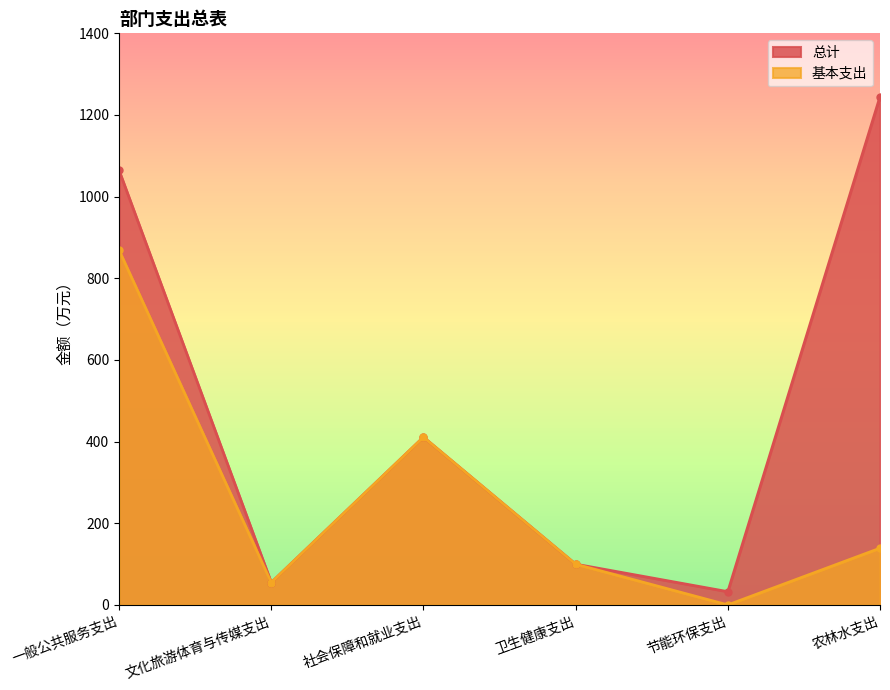

How many series are shown in this chart?

2